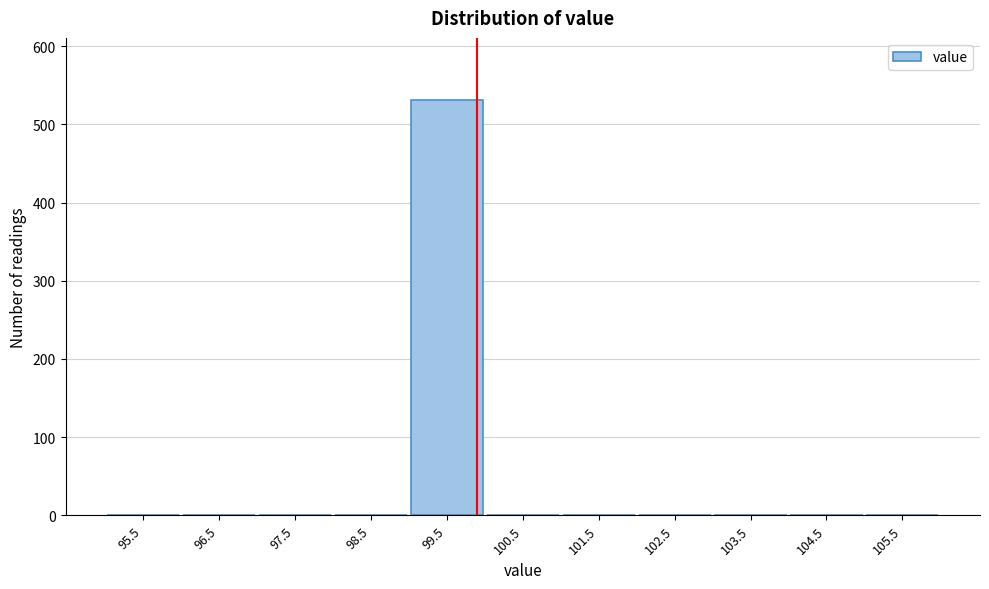

Reading left to right, transcribe this chart: for each bar, give the range it covers on the x-axis and its height. The values are not printed on the chart, so give them approximately, as read against the axis.

95 to 96: 0
96 to 97: 0
97 to 98: 0
98 to 99: 0
99 to 100: 530
100 to 101: 0
101 to 102: 0
102 to 103: 0
103 to 104: 0
104 to 105: 0
105 to 106: 0